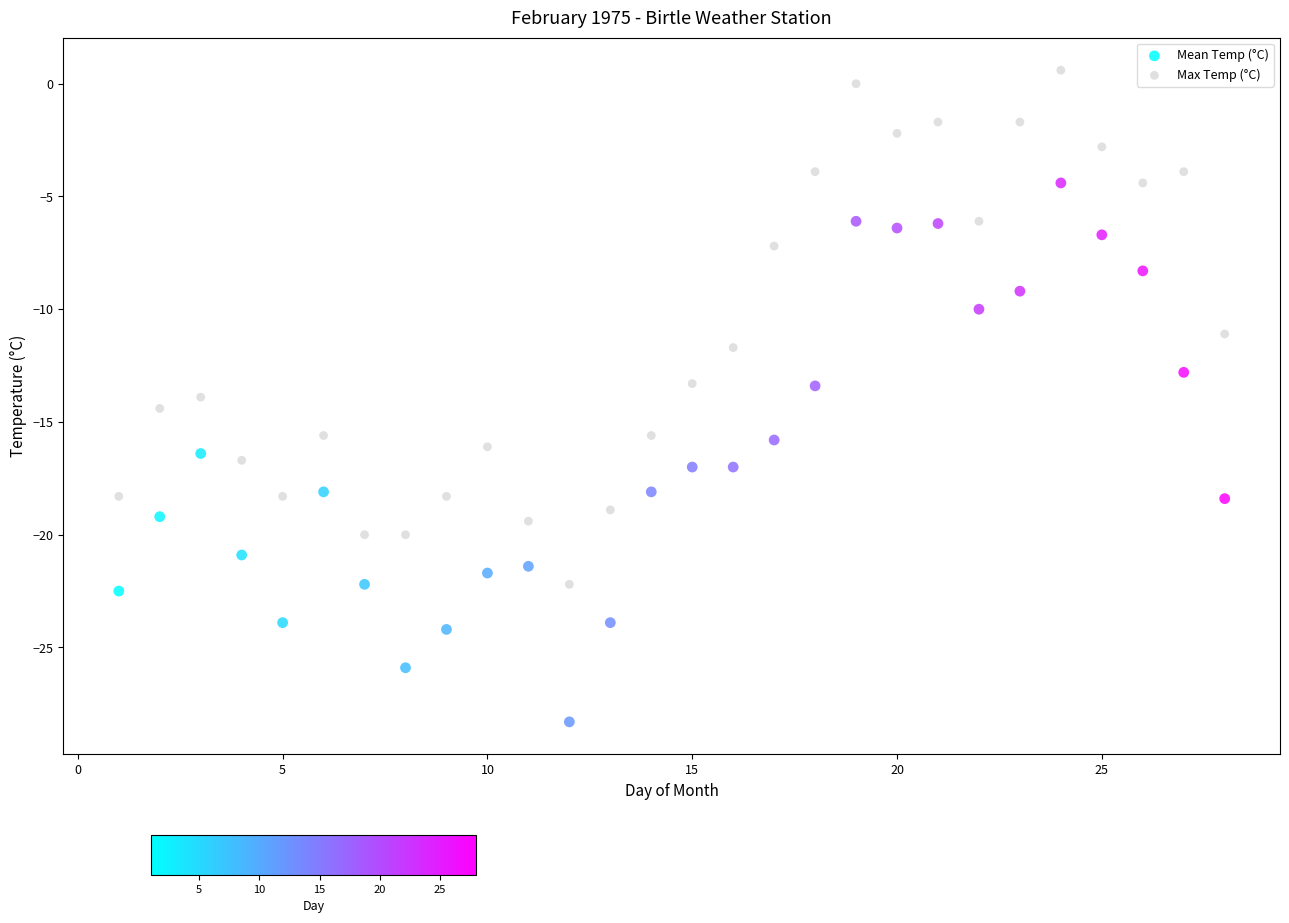

Which series reaches the minimum Y coordinate?

Mean Temp (°C)